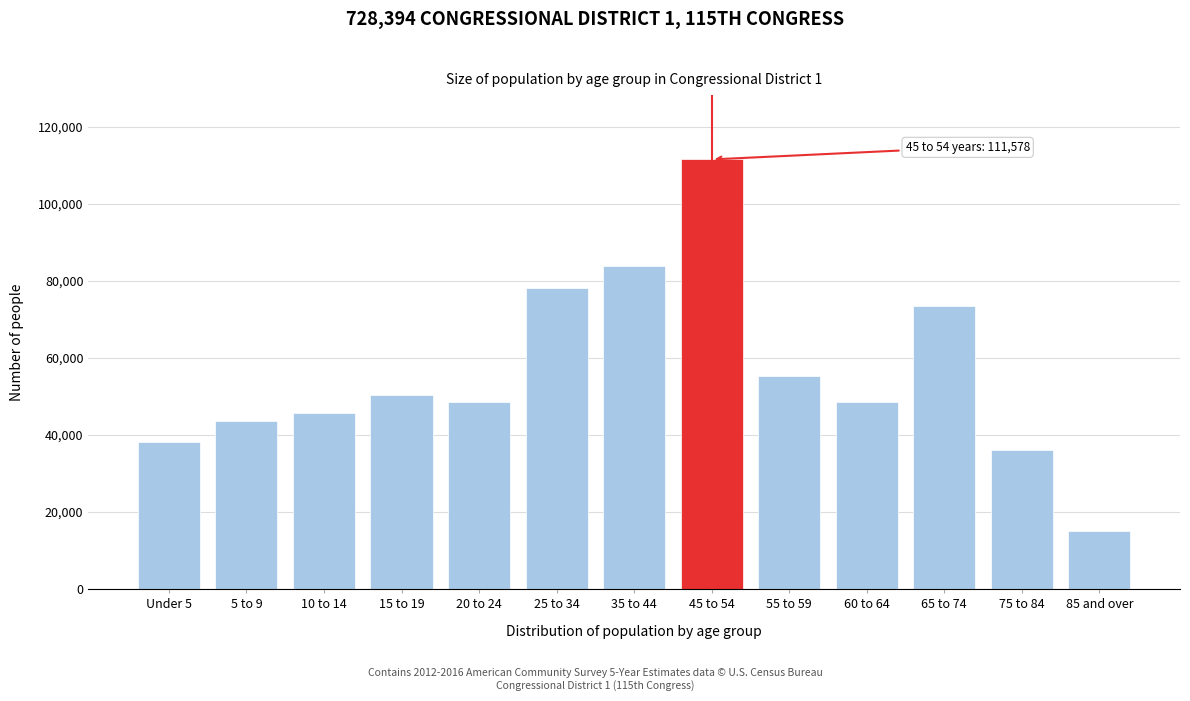

What is the sum of all values?

728394